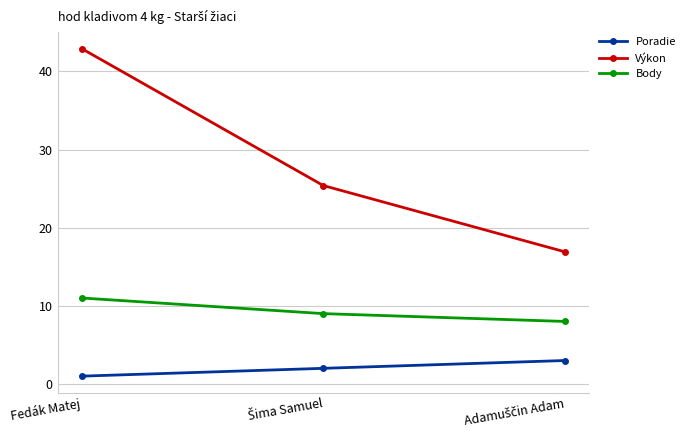

How many lines are shown in the chart?

3